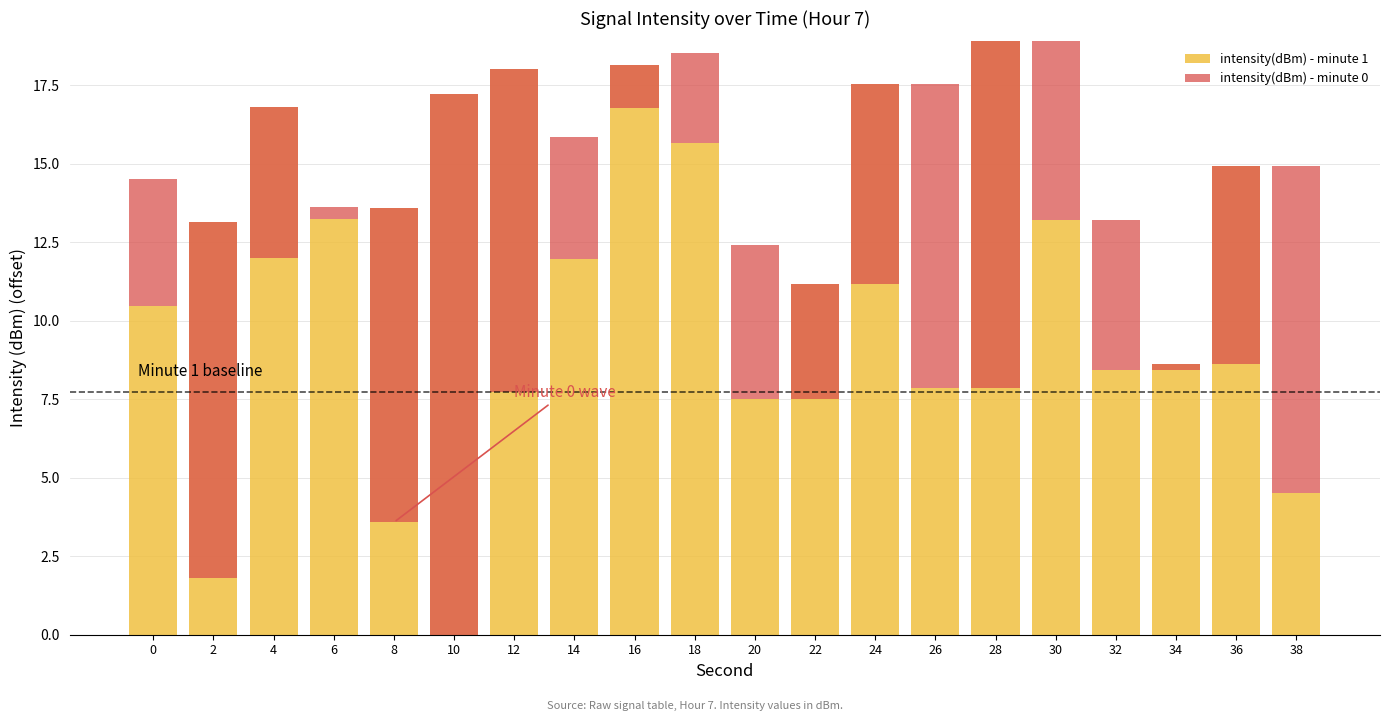

The intensity(dBm) - minute 0 series shows 3.9 at 38. True or false?

False